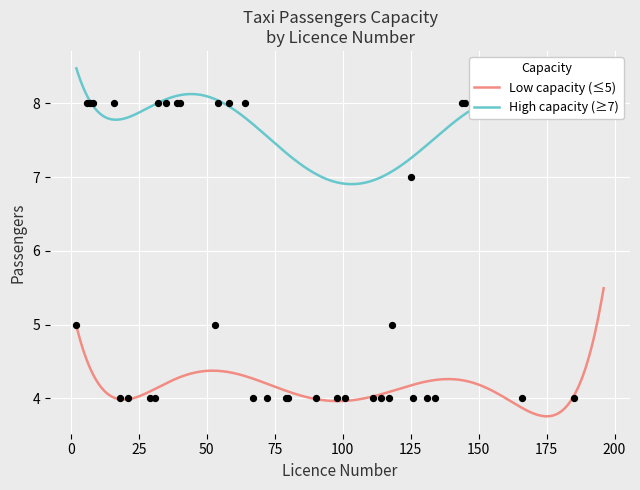

At how many categories does at least one series exceed 5?

20